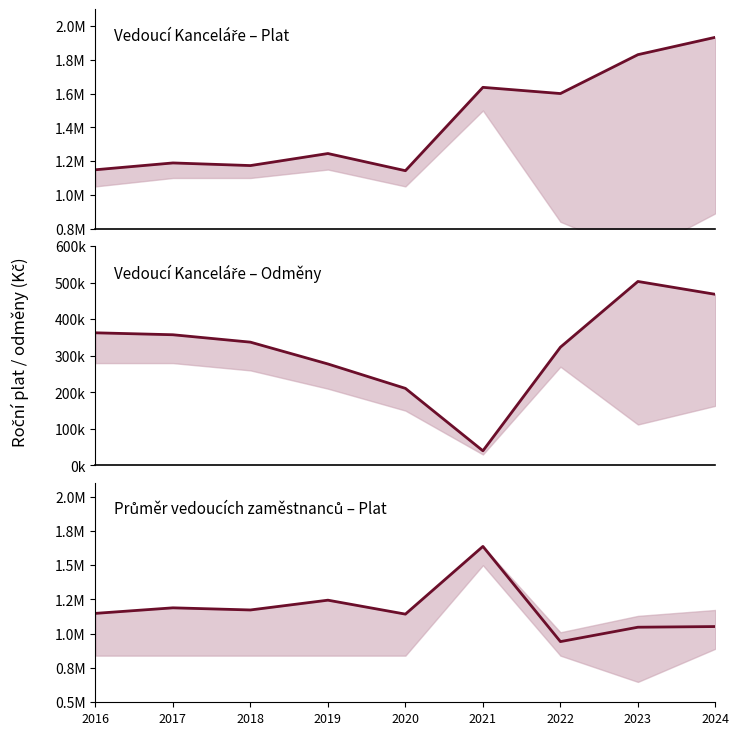

At which category is the sum across all series the highest?

2024